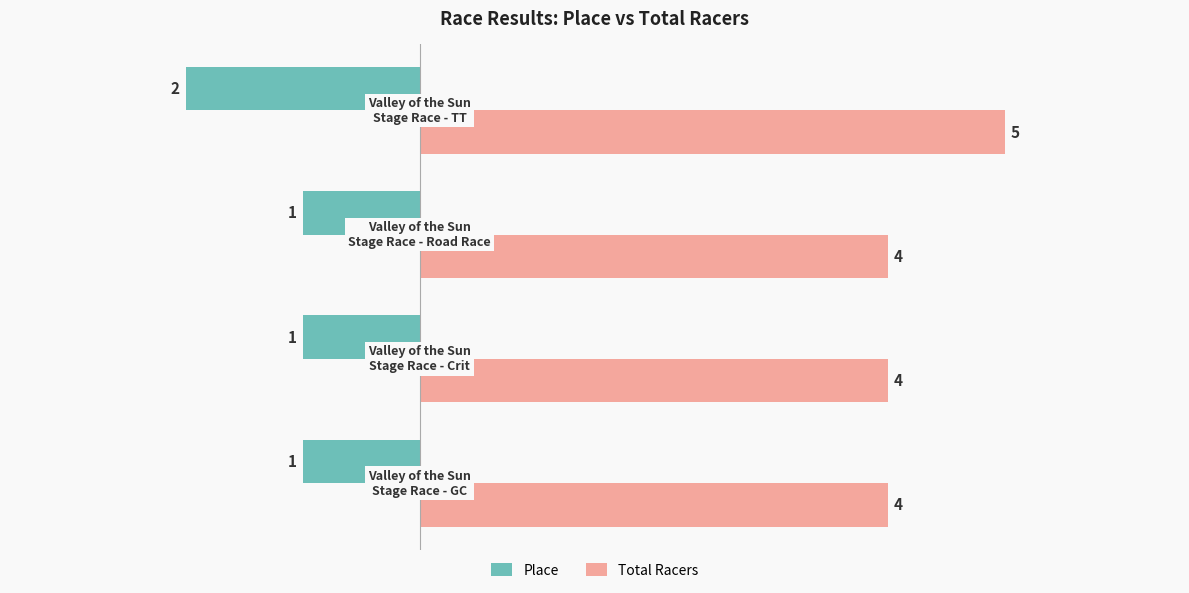

What is the minimum value for Total Racers?

4